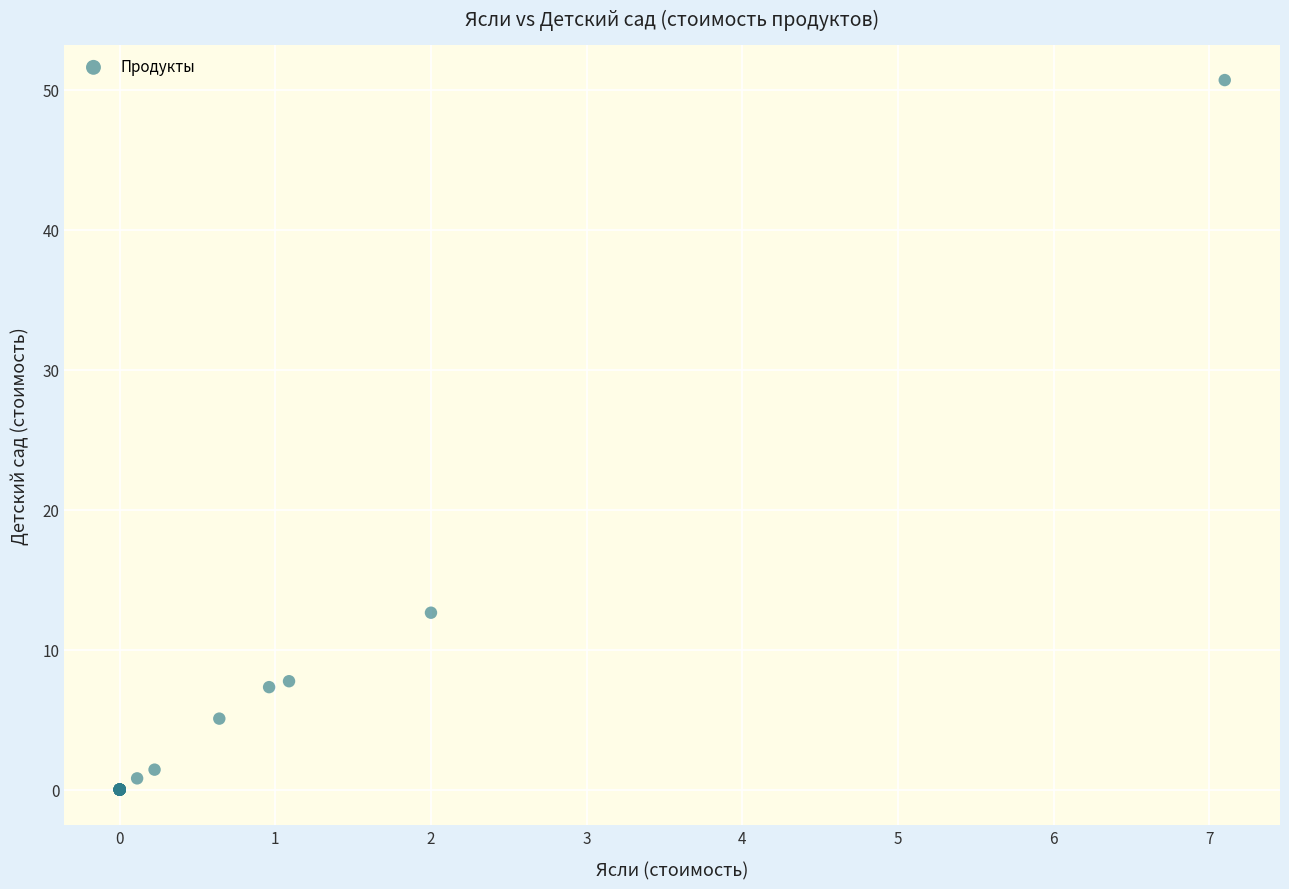

What Y value in the scatter plot is closest to 25?

12.6